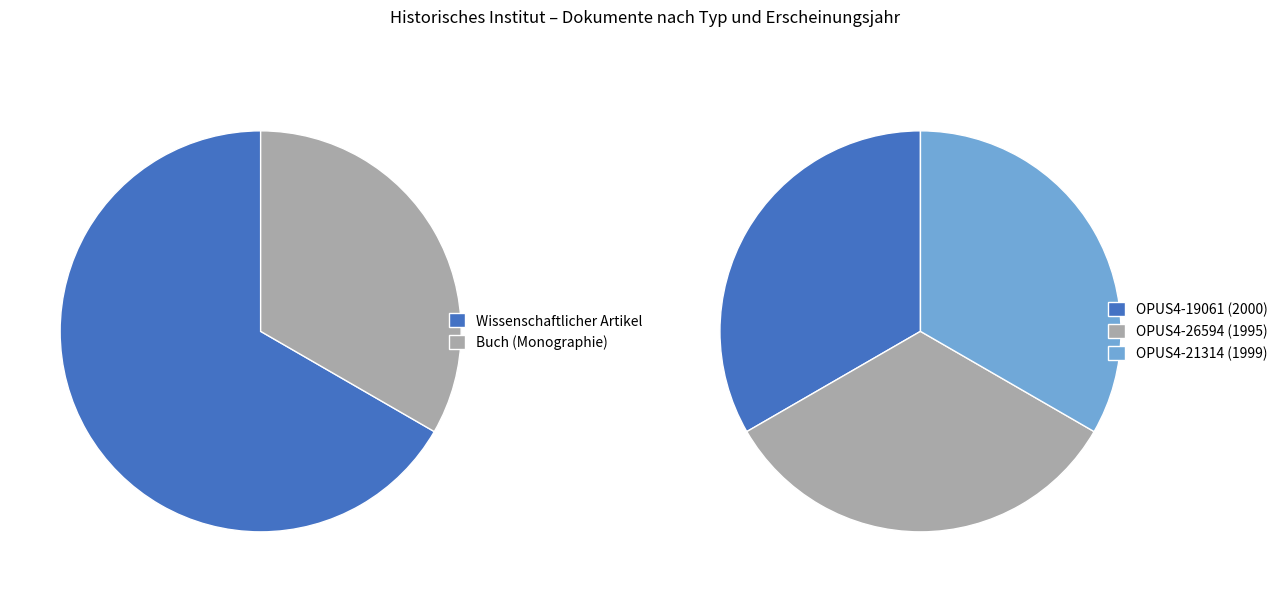

Does Buch (Monographie)
(OPUS4-26594, 1995) represent more than half of the total?

No